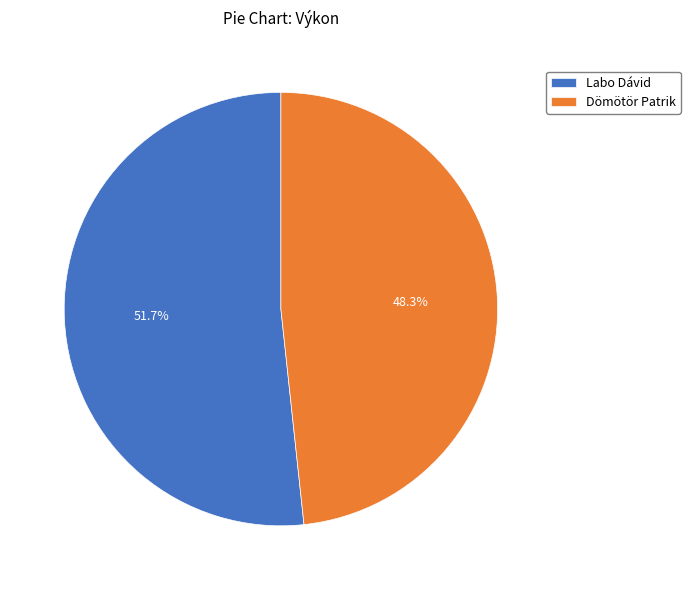

Which category has the smallest portion of the pie?

Dömötör Patrik